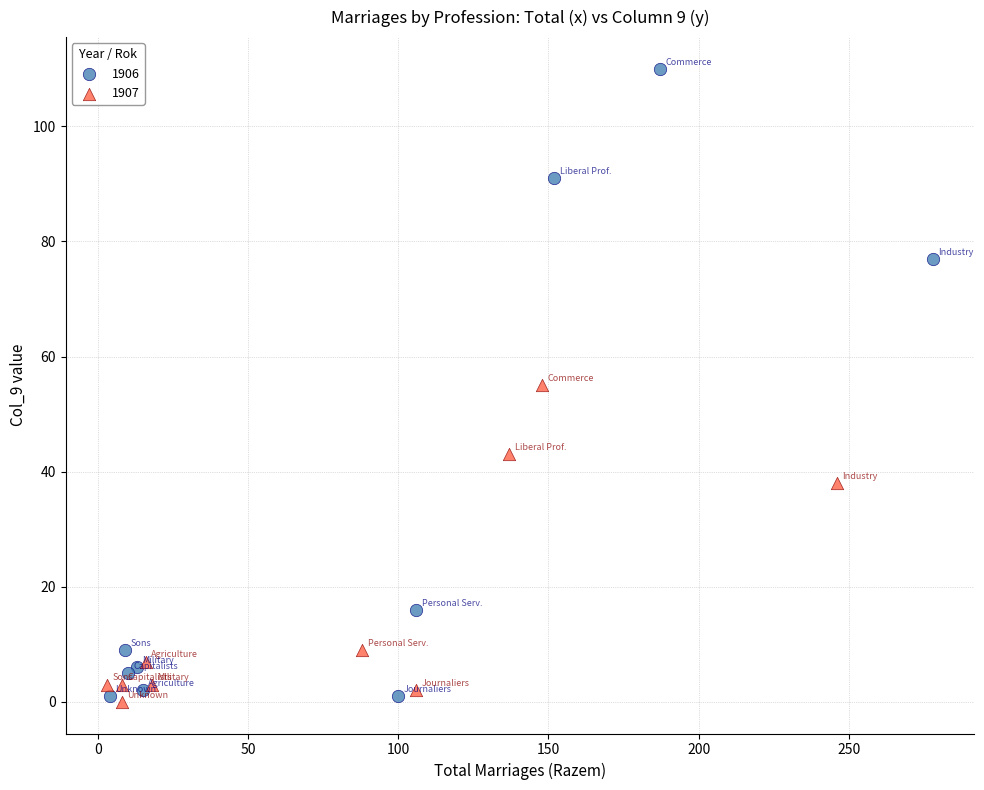

Which series has the widest spread of Y values?

1906